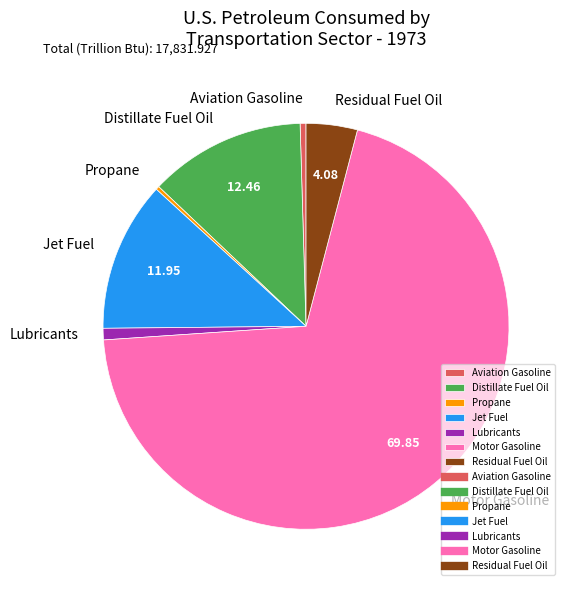

Which slice is the largest?

Motor Gasoline